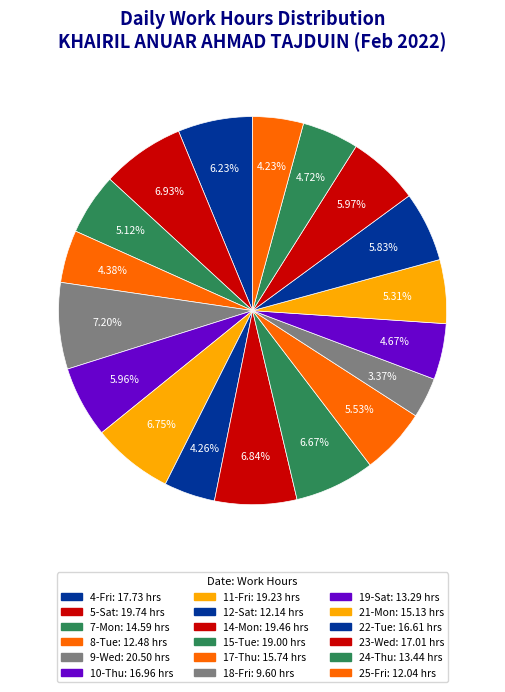

Which category has the biggest portion of the pie?

9-Wed